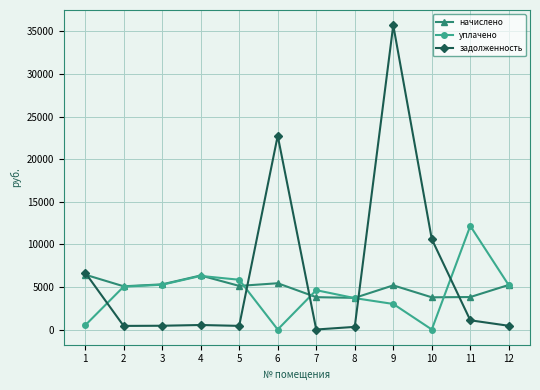

Is the value of задолженность at 7 greater than the value of начислено at 10?

No